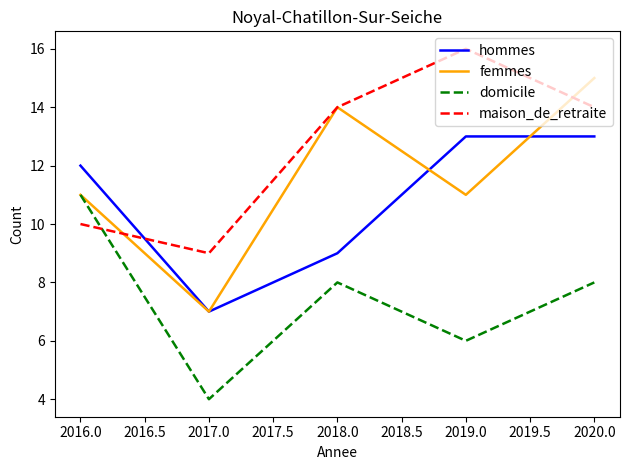

Which category has the highest value in the femmes series?

2020.0